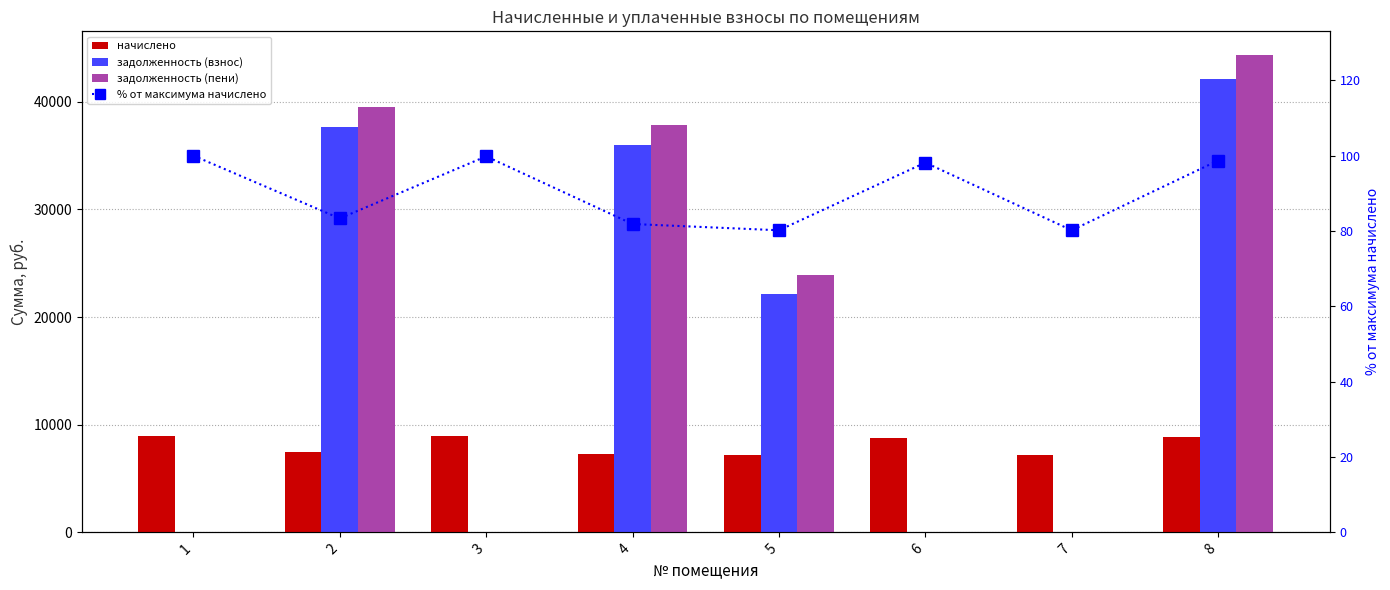

Reading right to left, what are all the values shown in this chart?

начислено: 8=8826.5	7=7170.5	6=8776.8	5=7170.7	4=7319.5	3=8925.8	2=7452.0	1=8942.4
задолженность (взнос): 8=42114.5	7=0.0	6=0.0	5=22152.7	4=36000.6	3=0.0	2=37625.4	1=0.0
задолженность (пени): 8=44321.2	7=0.0	6=0.0	5=23945.4	4=37830.4	3=0.0	2=39488.4	1=0.0
% от максимума начислено: 8=98.7	7=80.2	6=98.1	5=80.2	4=81.9	3=99.8	2=83.3	1=100.0